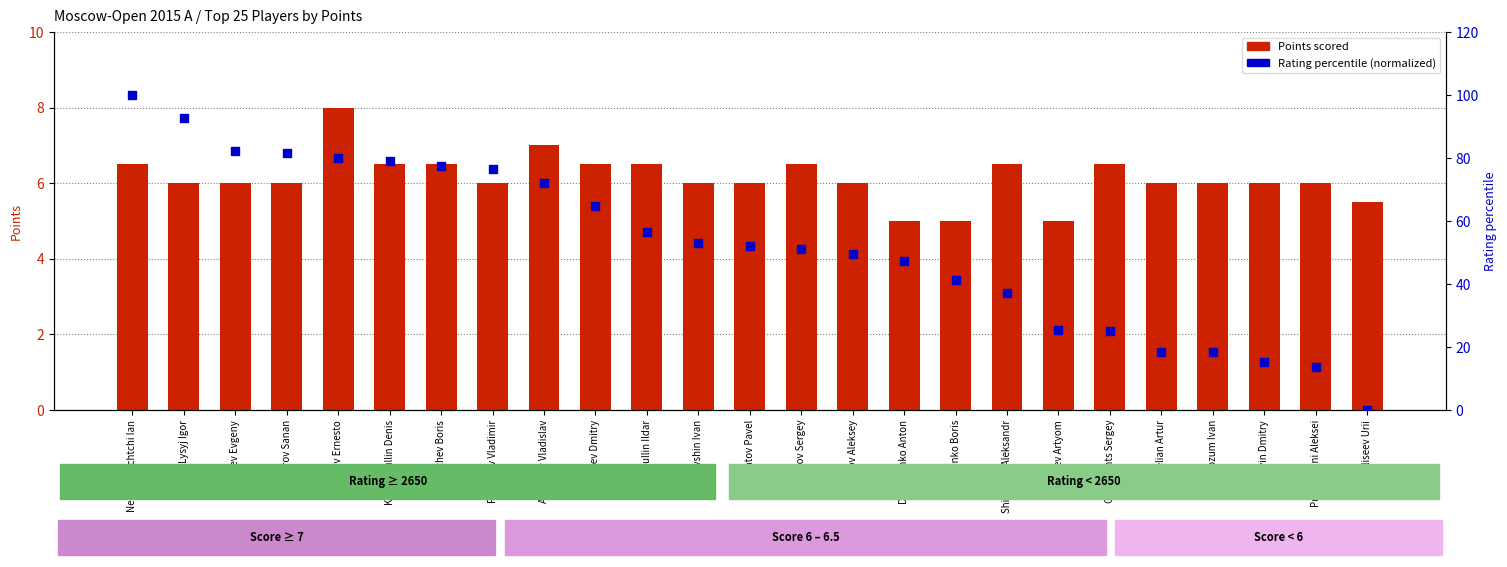

Is the value of Rating percentile at Timofeev Artyom greater than the value of Points scored at Savchenko Boris?

Yes